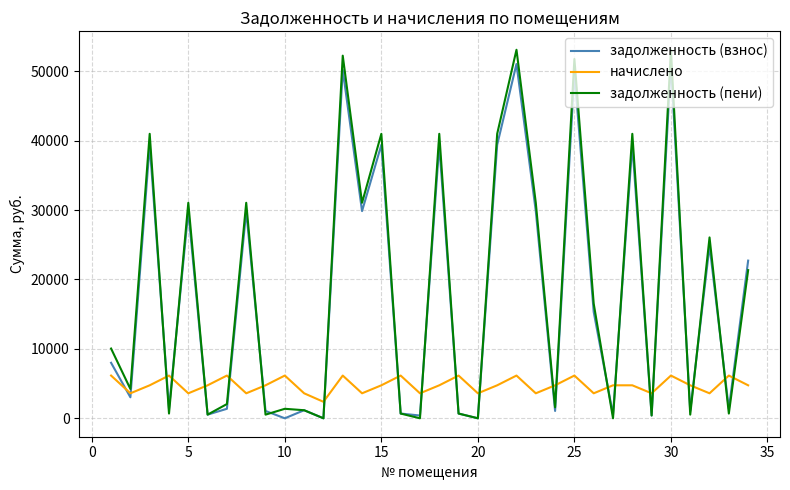

Which series has the largest range (max minus min)?

задолженность (пени)